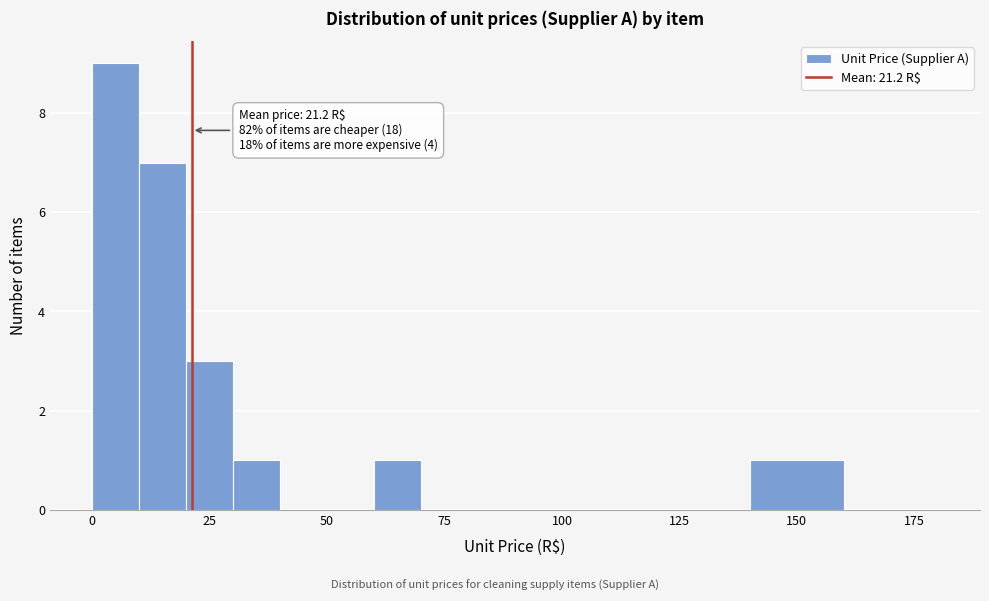

Around what value on the x-axis is the tallest bar? Give the approximate position of its centre, as read against the axis.

5